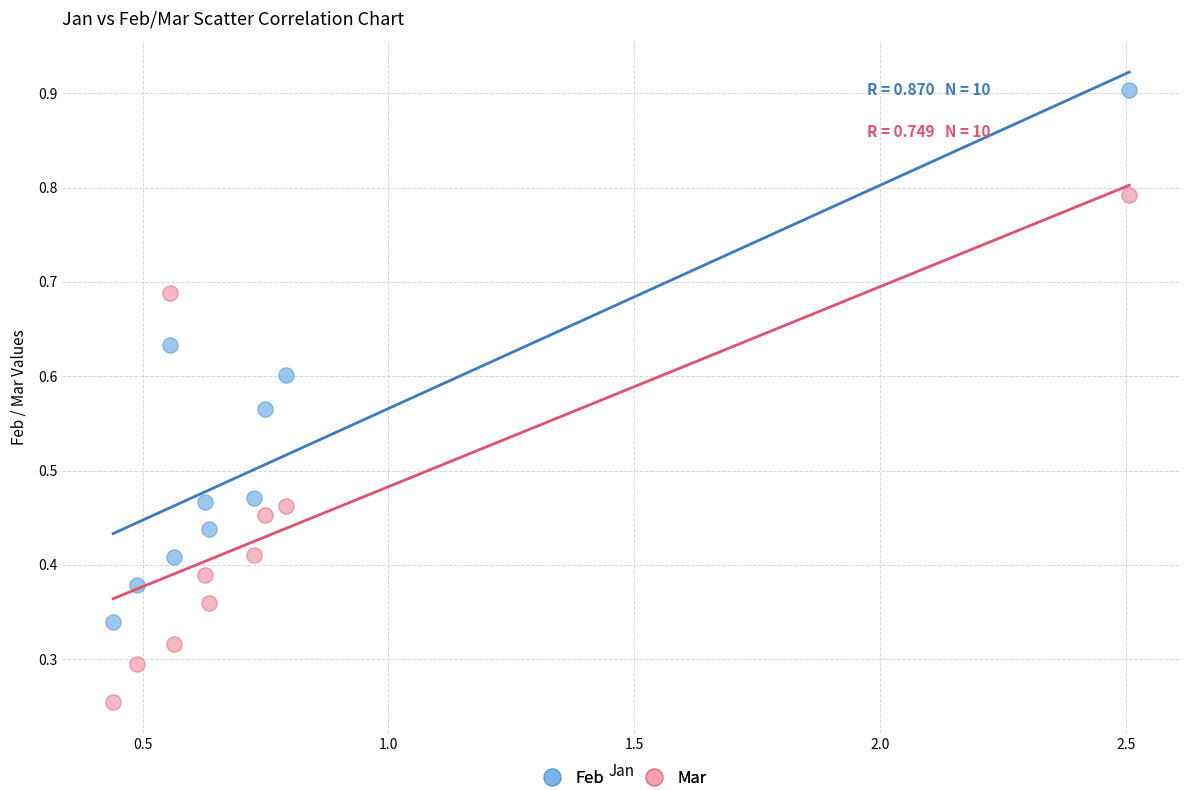

Across all data points, what is the range of X values (max minus min)?

2.1